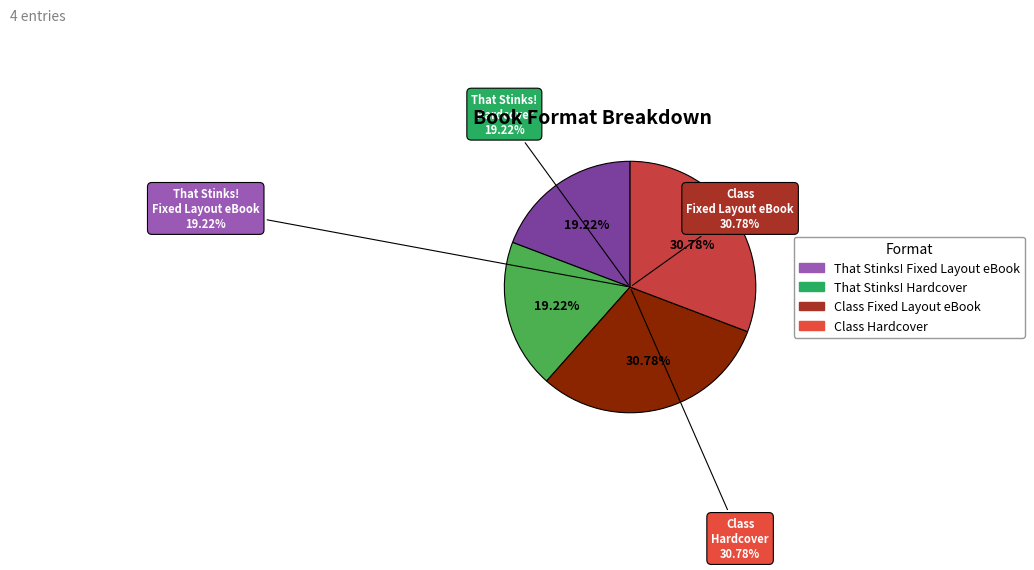

What is the smallest slice in the pie chart?

Fixed Layout eBook (That Stinks!)